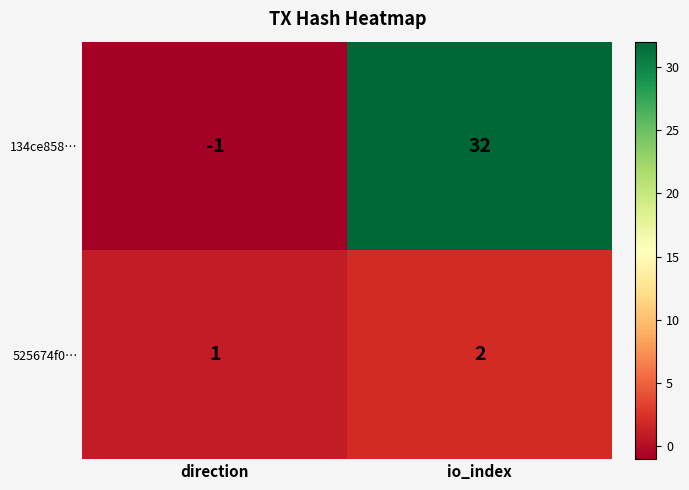

How many data points does each series have?

2